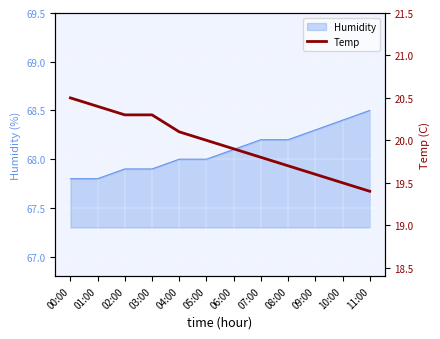

True or false: there are more than 2 points higher than both neighbors.

False